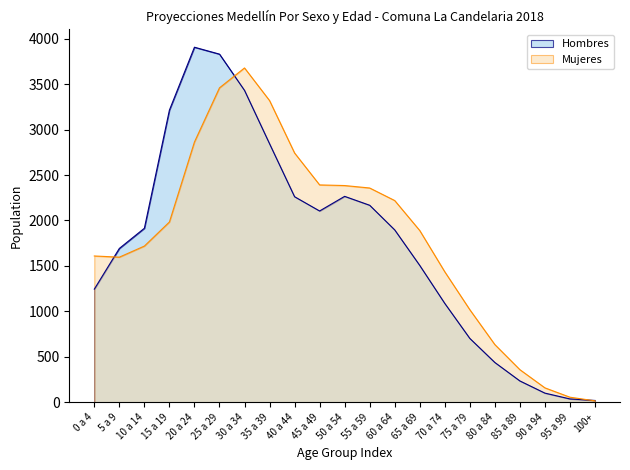

What is the sum of all Hombres values?

36888